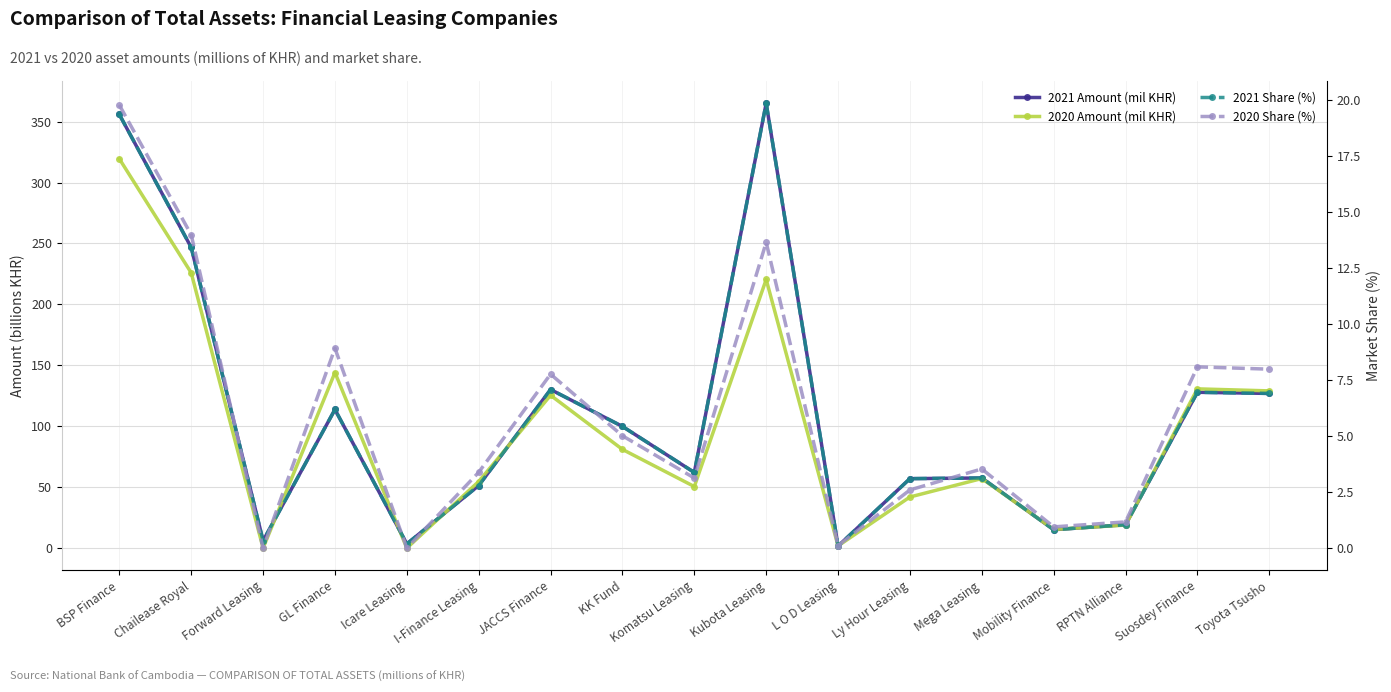

Between KK Fund and Suosdey Finance, which is larger?

Suosdey Finance